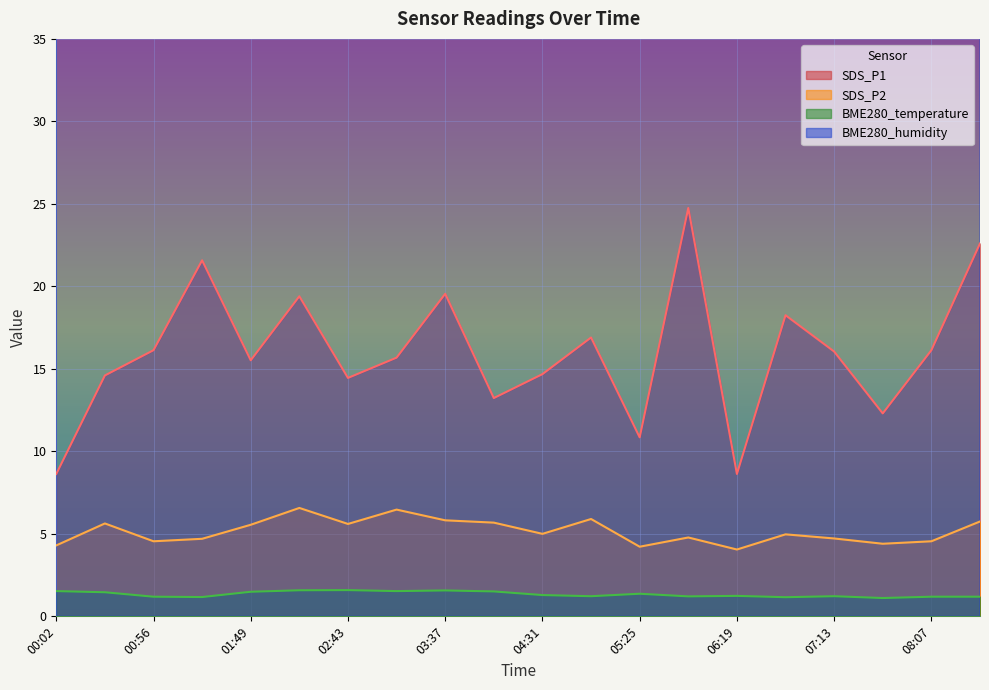

Reading right to left, what are all the values shown in this chart?

SDS_P1: 22.6	16.1	12.3	16.1	18.2	8.6	24.8	10.8	16.9	14.7	13.2	19.6	15.7	14.4	19.4	15.5	21.6	16.1	14.6	8.6
SDS_P2: 5.8	4.5	4.4	4.7	5.0	4.0	4.8	4.2	5.9	5.0	5.7	5.8	6.5	5.6	6.6	5.5	4.7	4.5	5.6	4.3
BME280_temperature: 1.2	1.2	1.1	1.2	1.2	1.2	1.2	1.4	1.2	1.3	1.5	1.6	1.5	1.6	1.6	1.5	1.2	1.2	1.5	1.5
BME280_humidity: 80.7	80.3	80.7	80.0	81.0	80.2	79.9	79.9	80.5	80.3	79.5	79.5	79.5	79.2	79.4	79.1	81.1	80.3	79.5	79.7